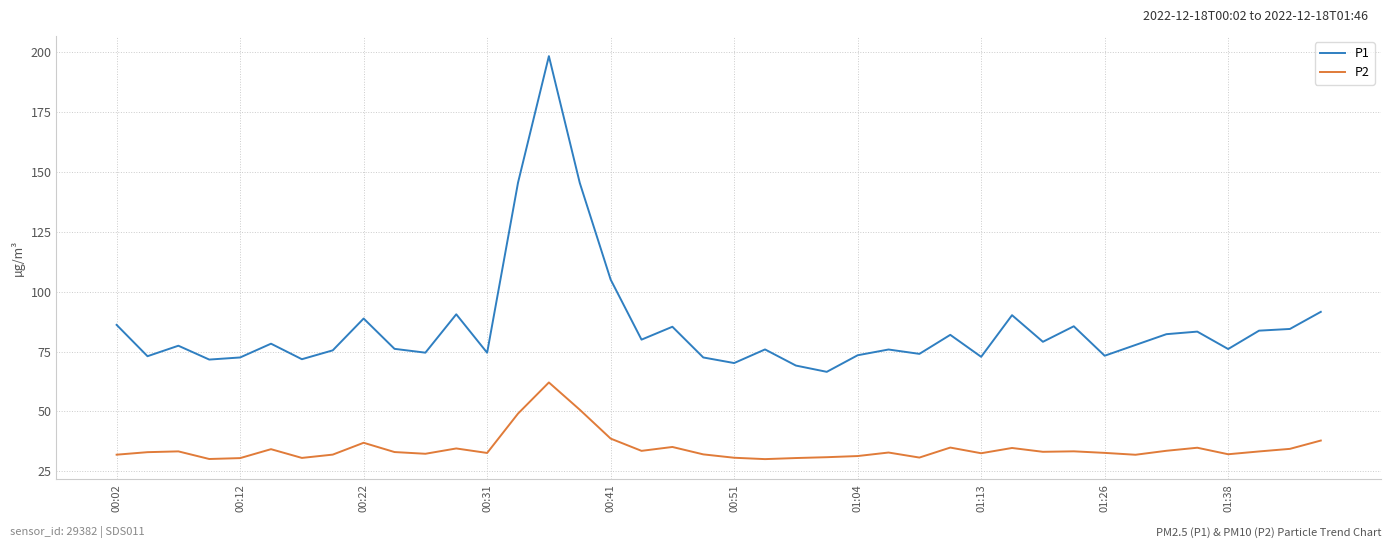

True or false: P2 and P1 cross at least once.

False